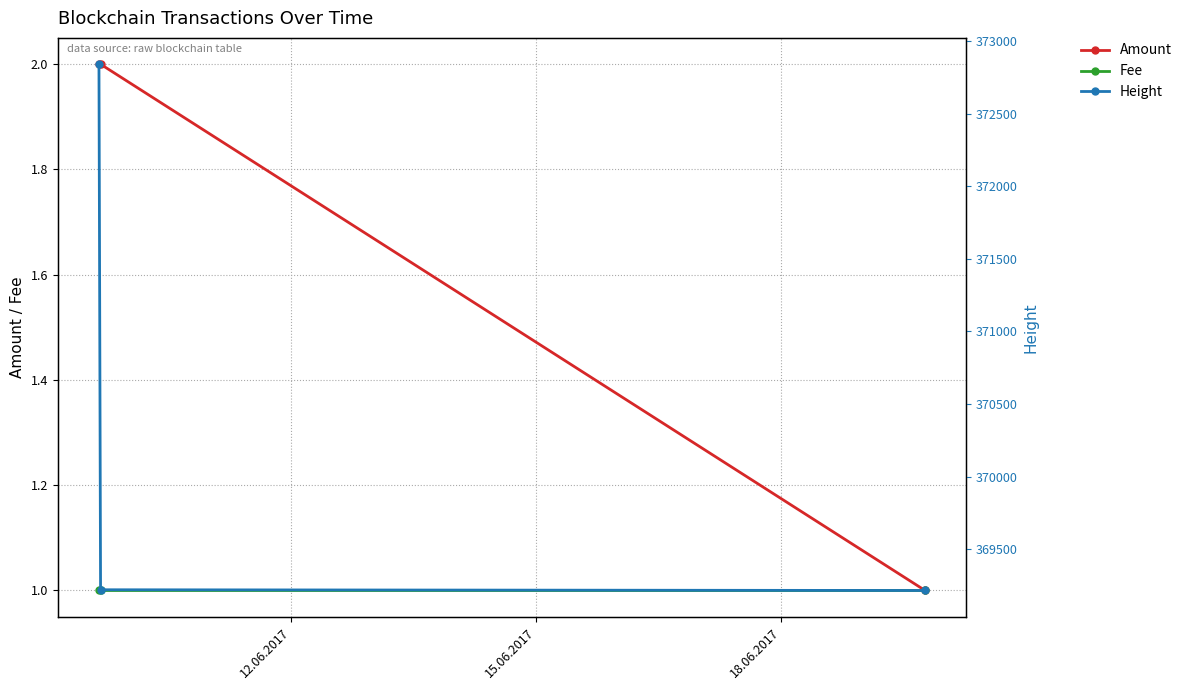

Which category has the lowest value across all series?

18.06.2017